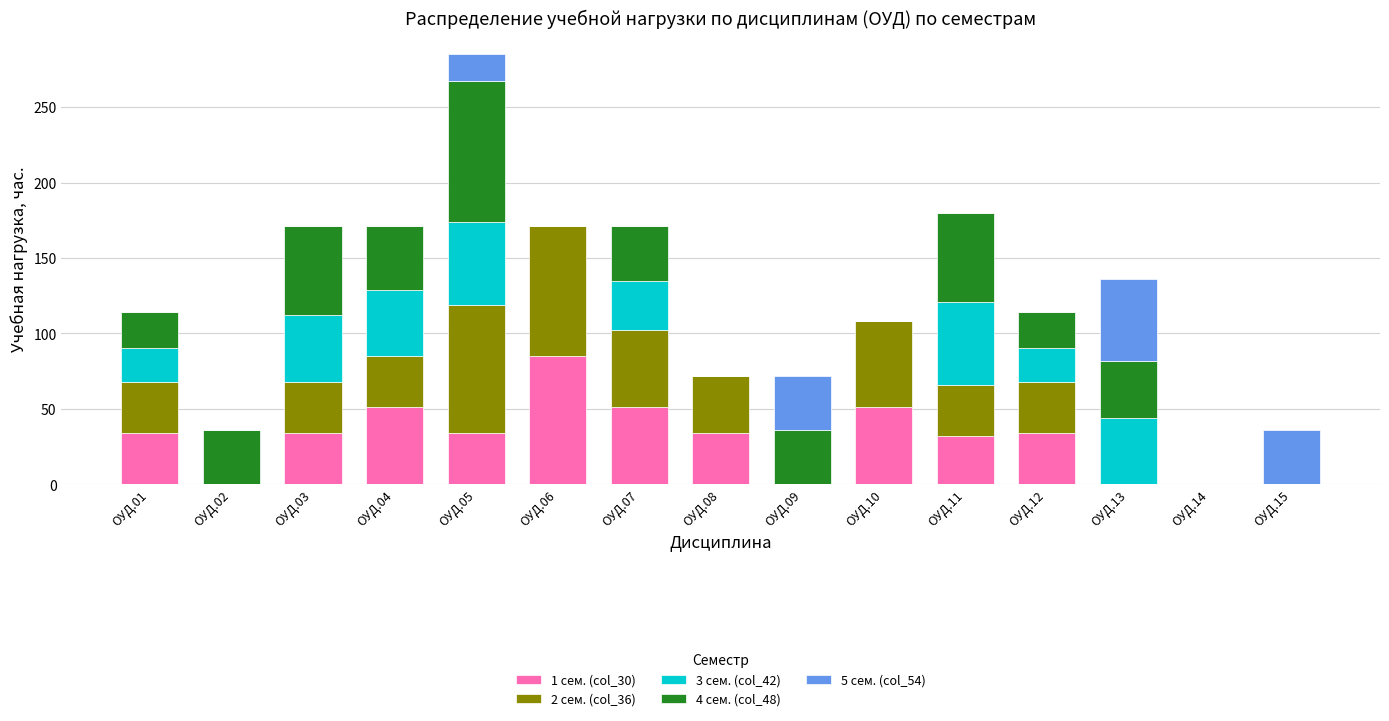

What is the total value across all series at ОУД.03?

171